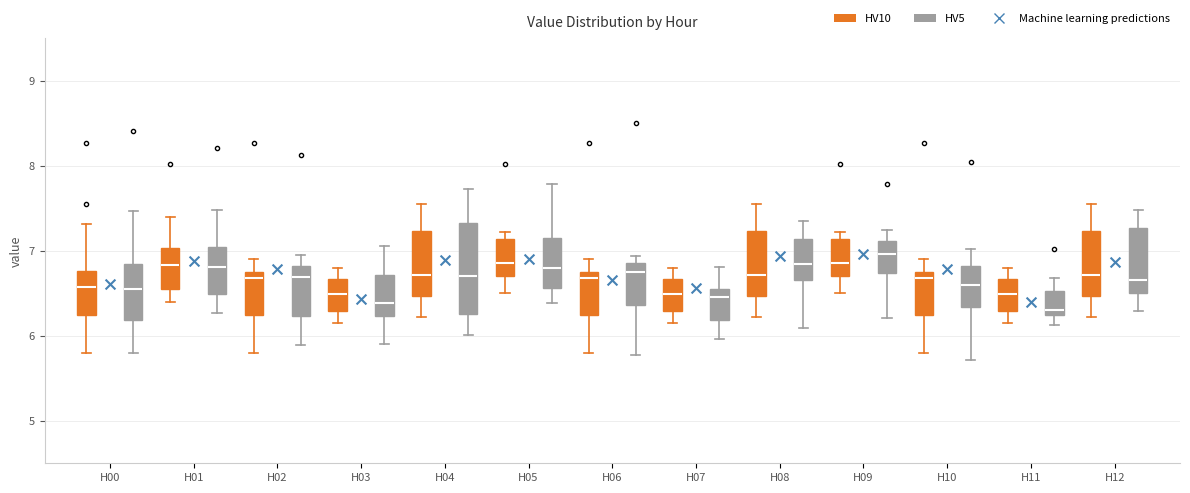

Where does the lower whisker of the box for H00 (HV10) end on the y-axis? The values are not printed on the chart, so give them approximately, as read against the axis.

5.8